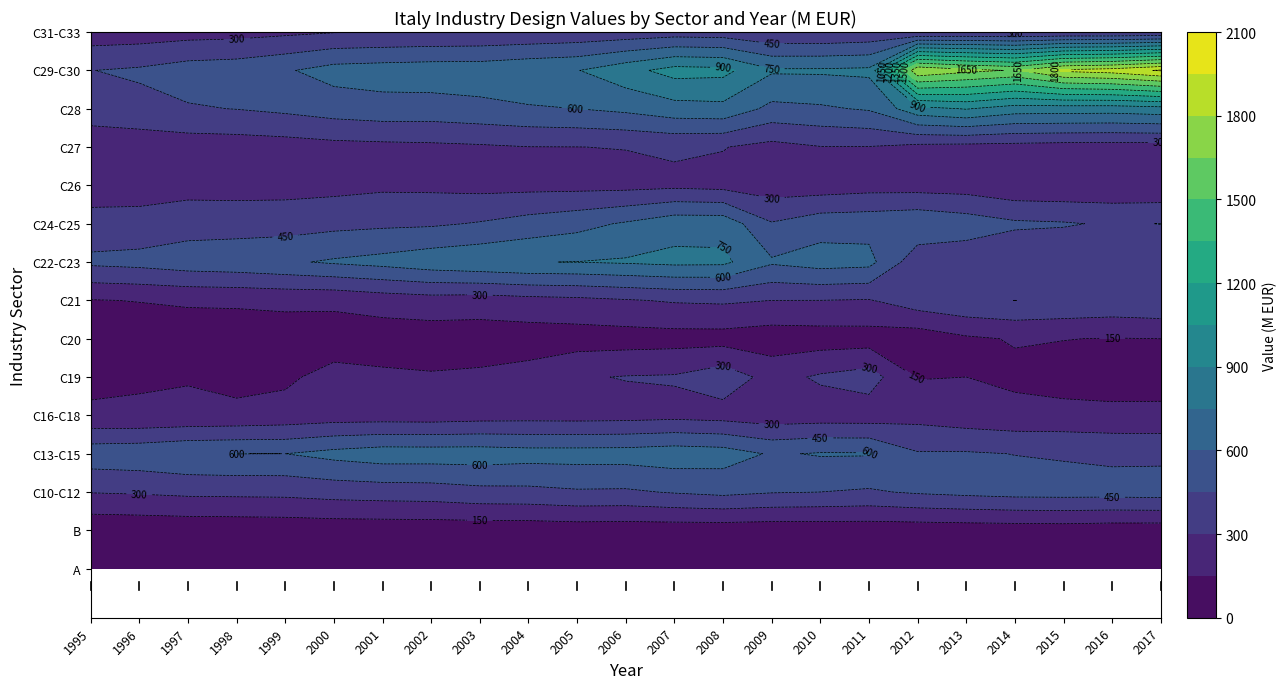

Is it true that C10-C12 equals 410.0 at 2004?

True